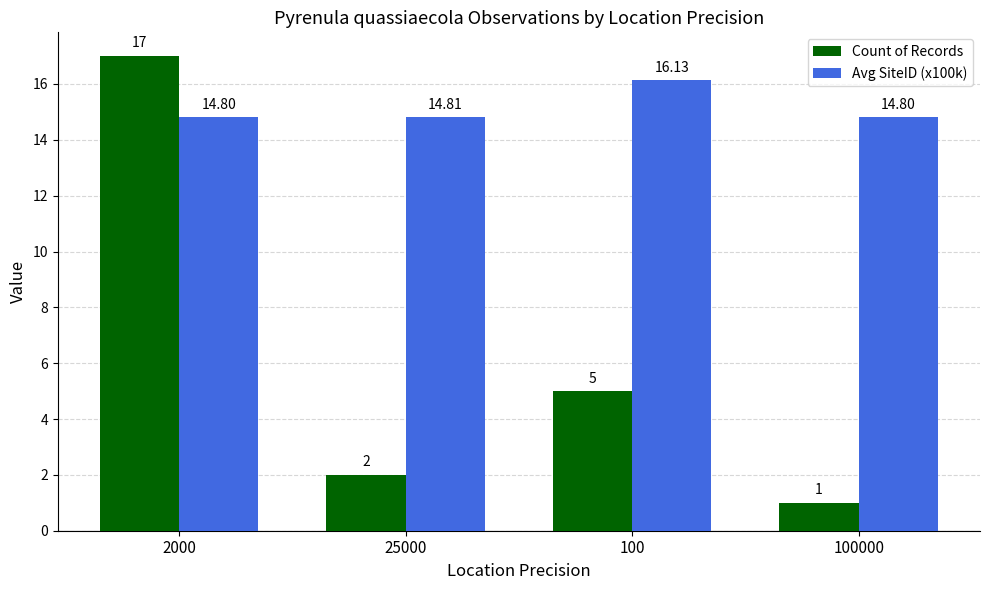

What is the difference between the maximum and minimum values in the Count of Records series?

16.0